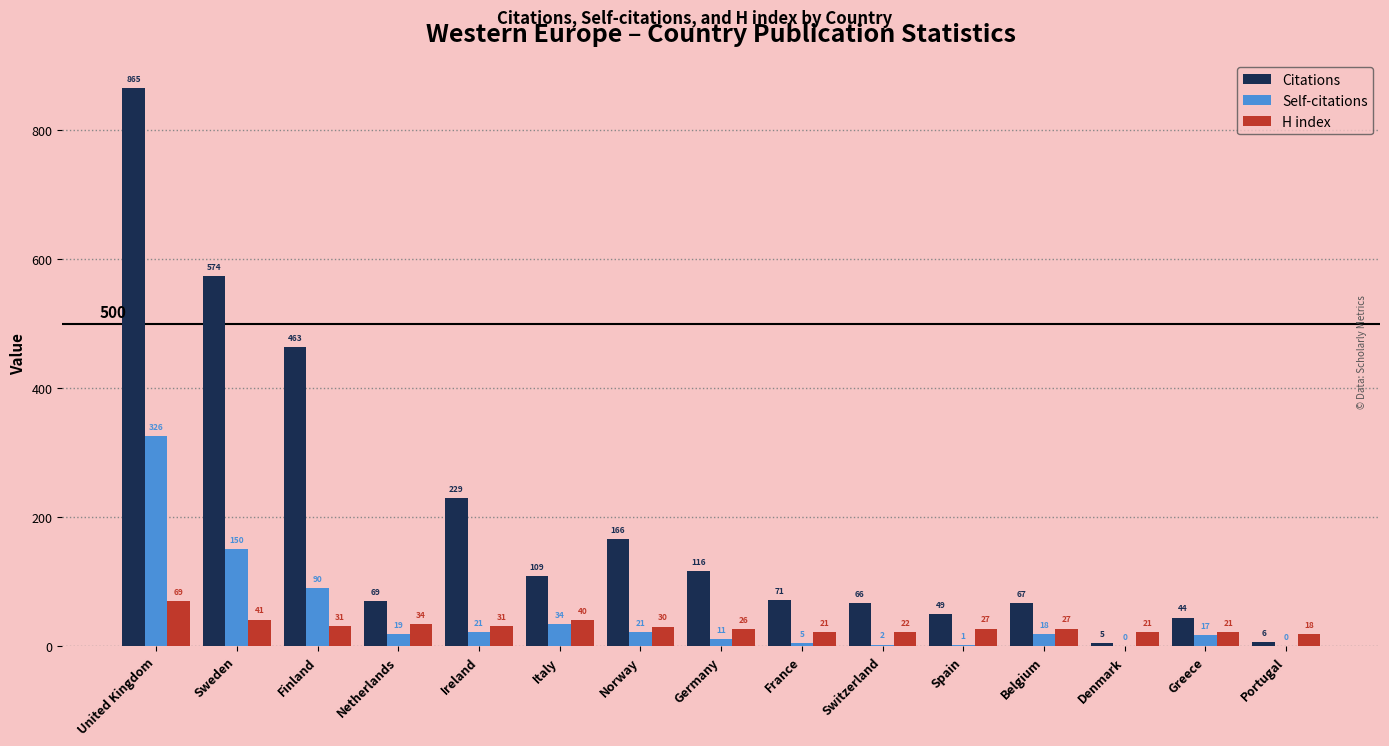

What is the sum of all H index values?

459